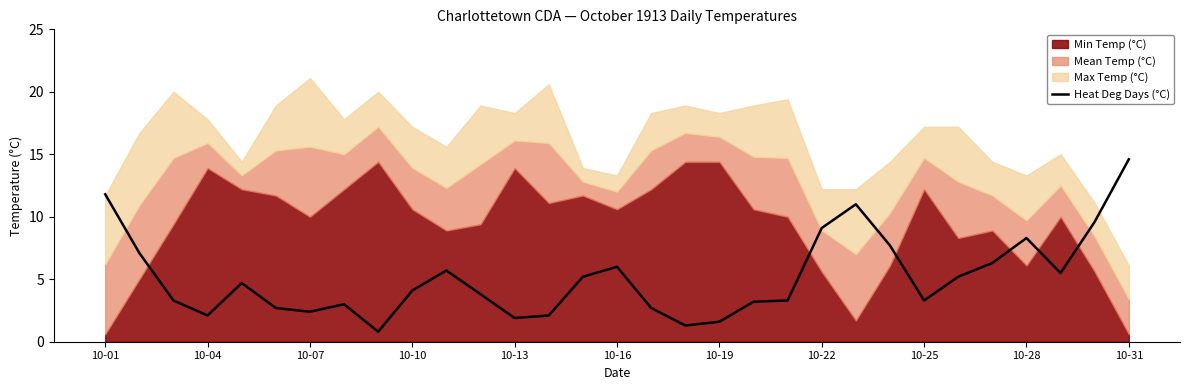

Does the chart display data point markers on the line(s)?

No